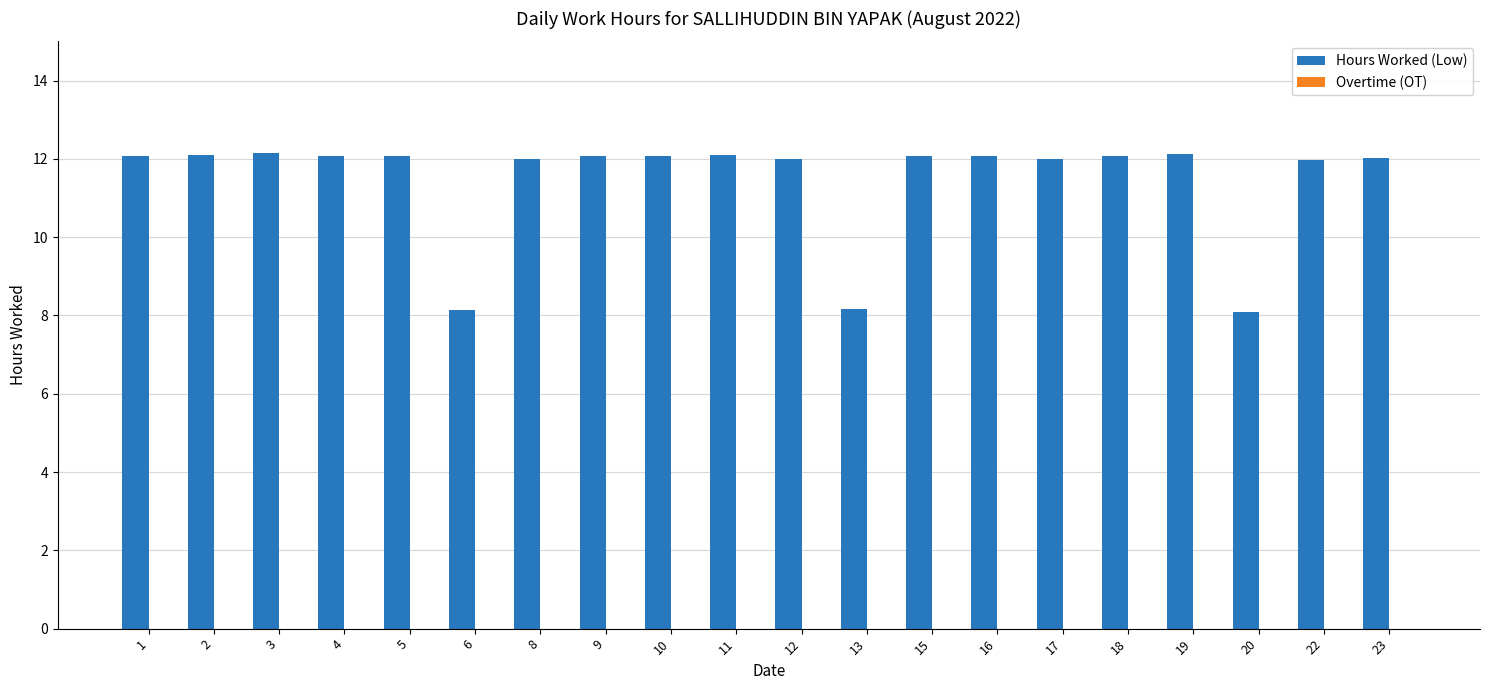

The chart shows a value of 4.3 at 1. True or false?

False